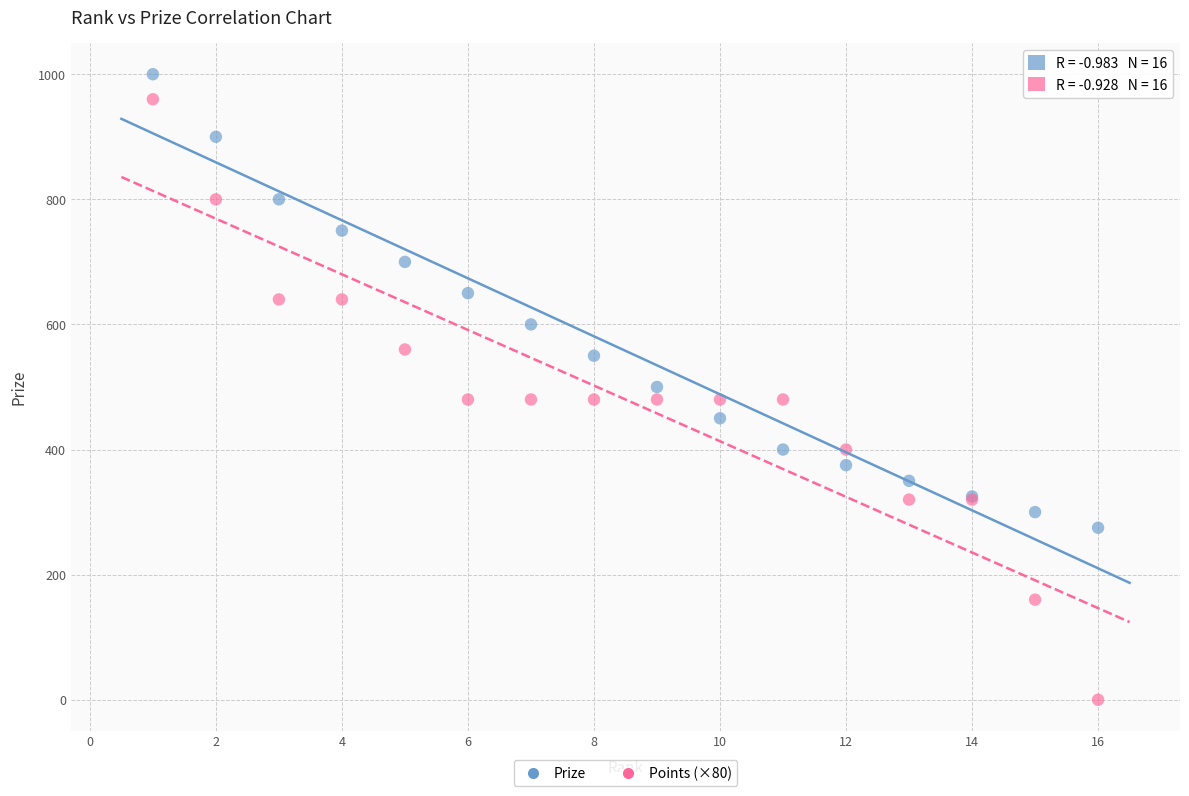

Which series contains the highest Y value?

Prize